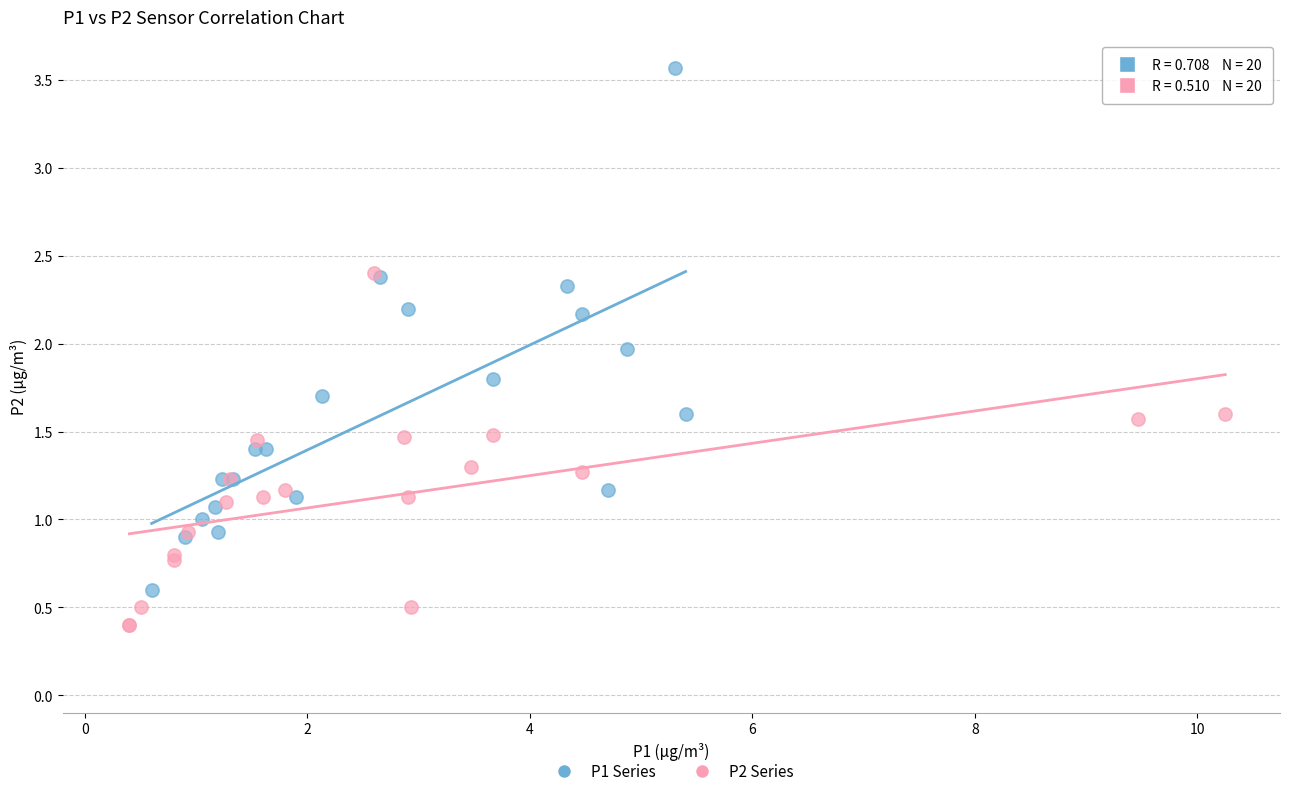

Which series has the largest Y range (max minus min)?

P1 Series